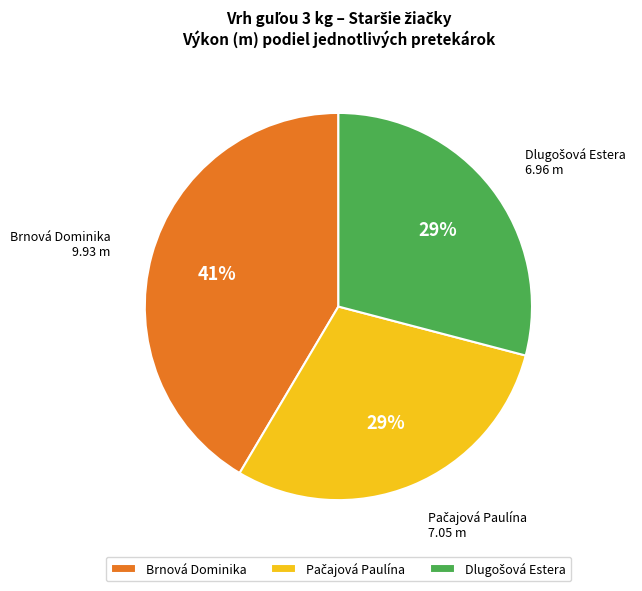

Which category has the biggest portion of the pie?

Brnová Dominika